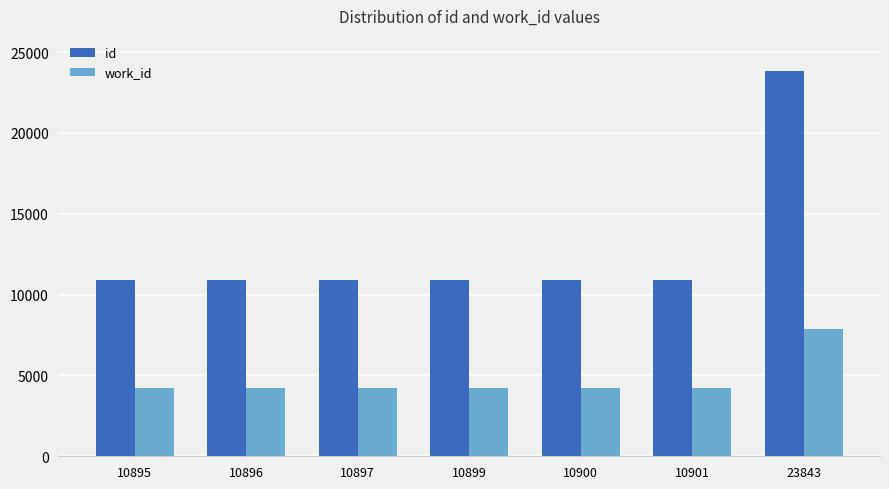

How many data points in id are less than 10899?

3